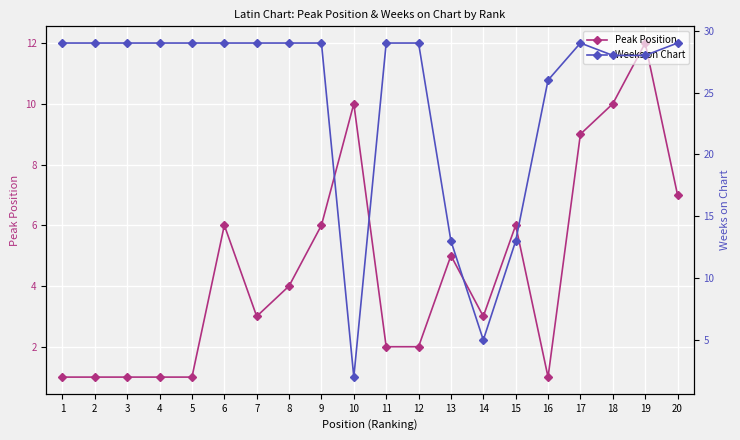

Which series has the widest spread of values?

Weeks on Chart